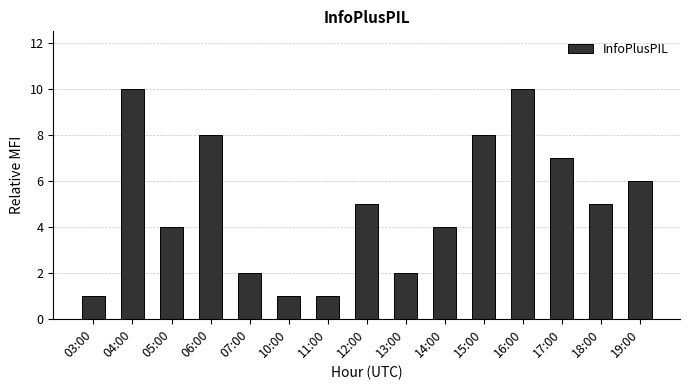

Does the chart contain stacked bars?

No